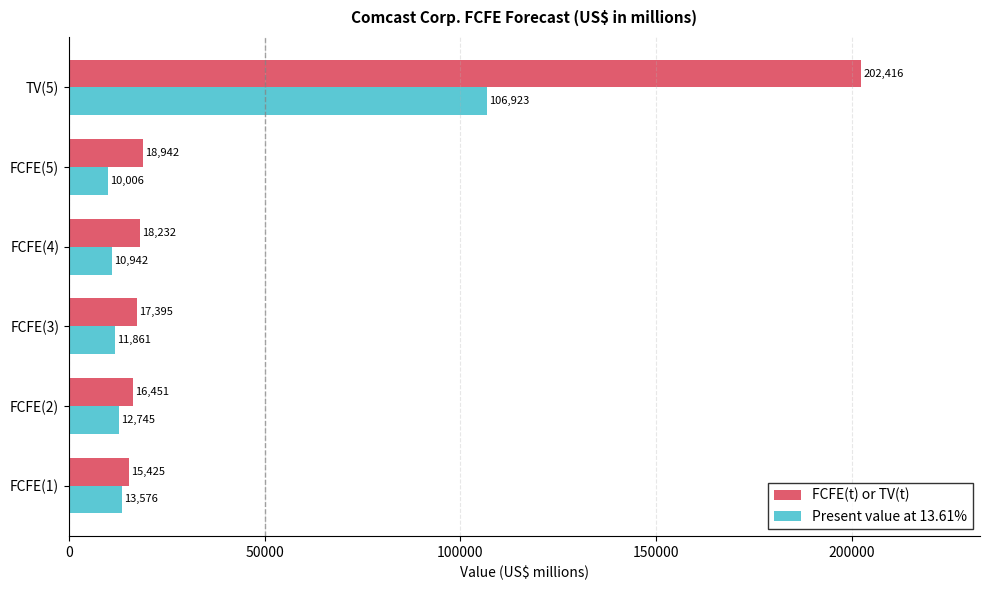

What is the spread (max minus min) of values at FCFE(4)?

7290